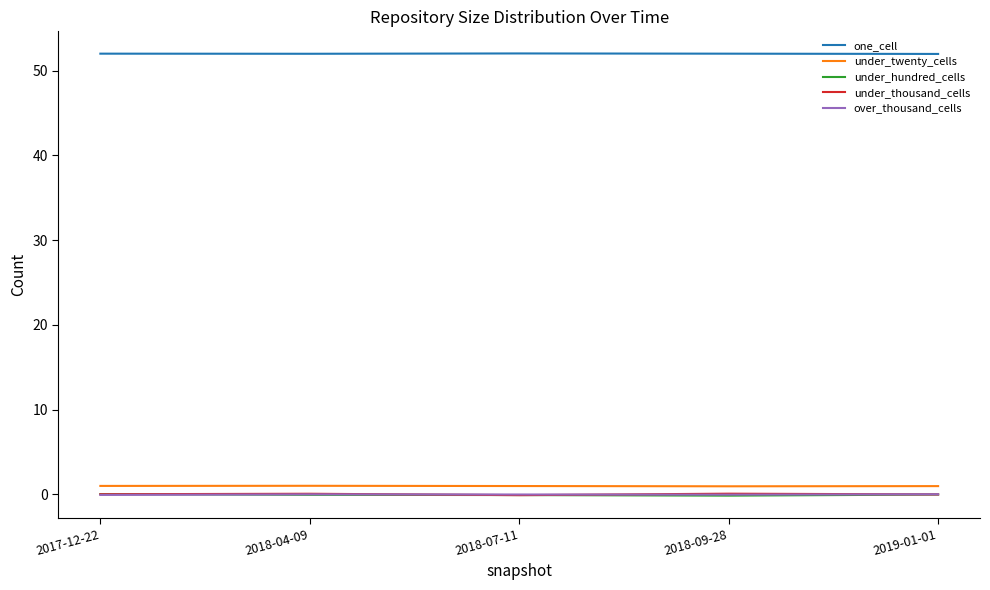

Rank the series by their maximum value, from highest to lowest.

one_cell, under_twenty_cells, under_thousand_cells, under_hundred_cells, over_thousand_cells